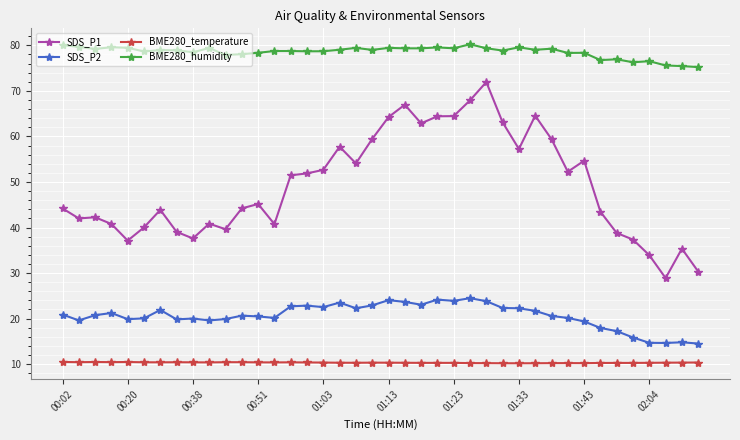

What is the greatest value displayed?

80.2